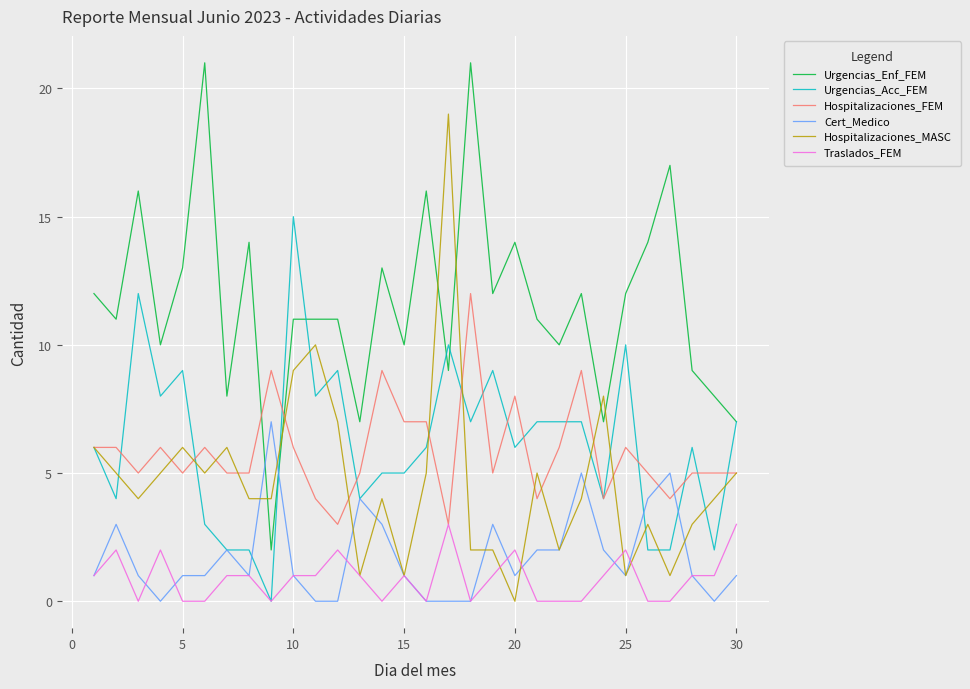

Which series has the largest total across all categories?

Urgencias_Enf_FEM